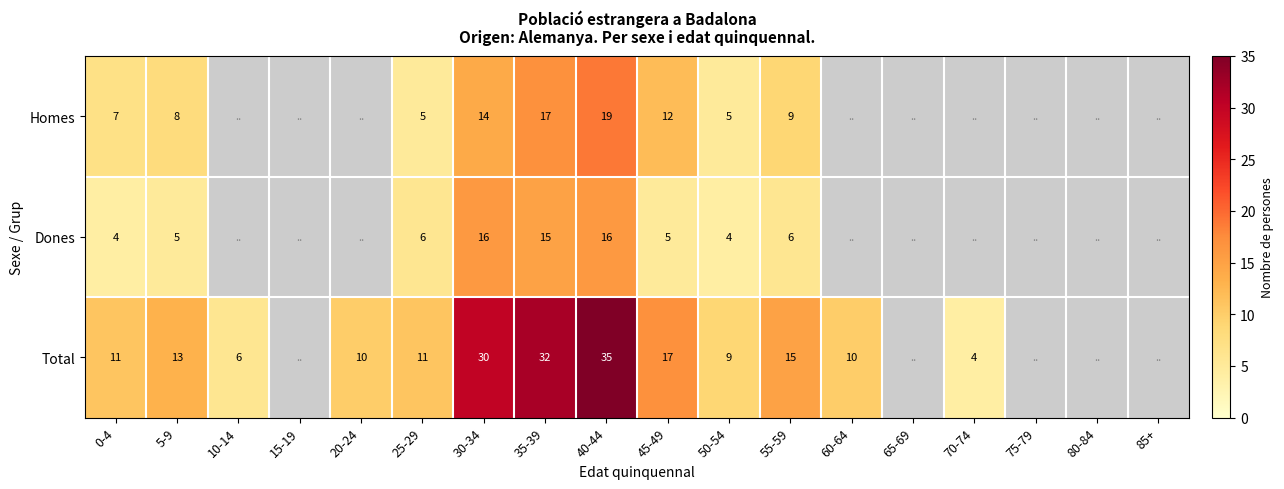

Is it true that Dones equals 6 at 55-59?

True